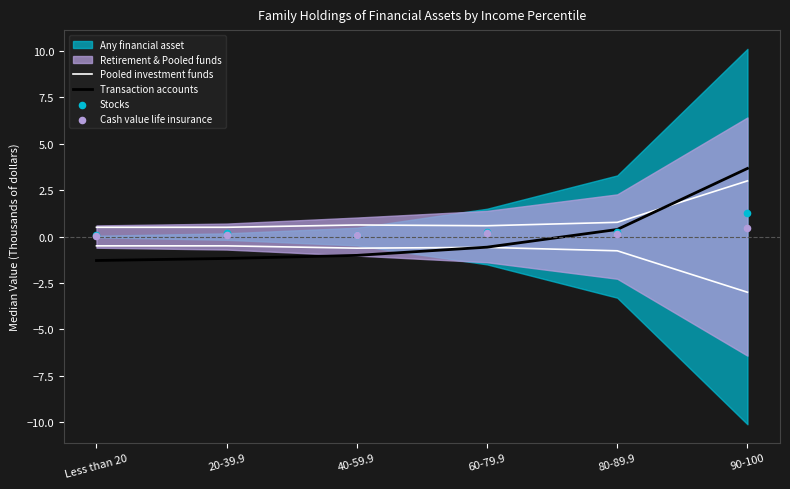

Is the value of Cash value life insurance at 20-39.9 greater than the value of Pooled investment funds at 80-89.9?

No